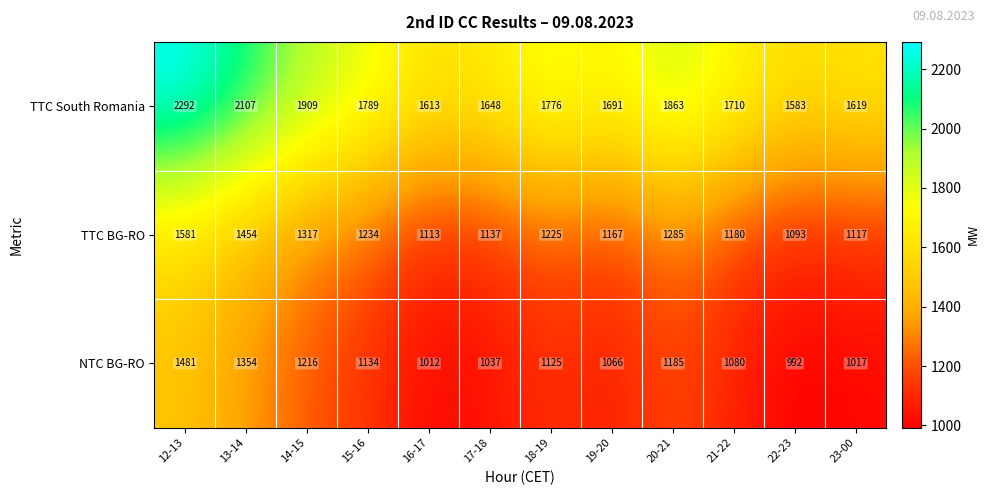

What is the difference between the second highest and minimum values in the NTC BG-RO series?

362